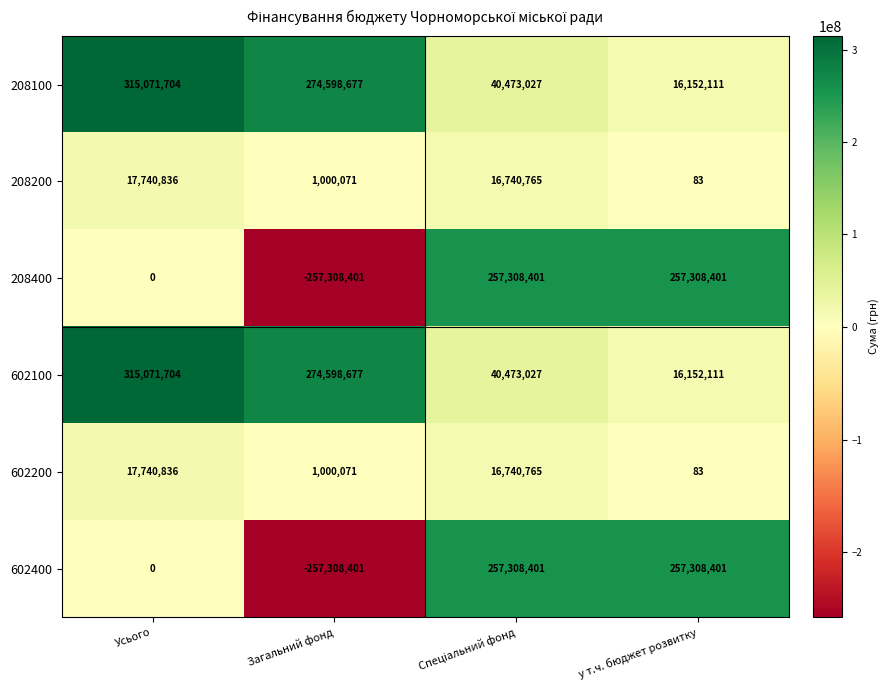

The value of 208400 at у т.ч. бюджет розвитку is 68202020. True or false?

False